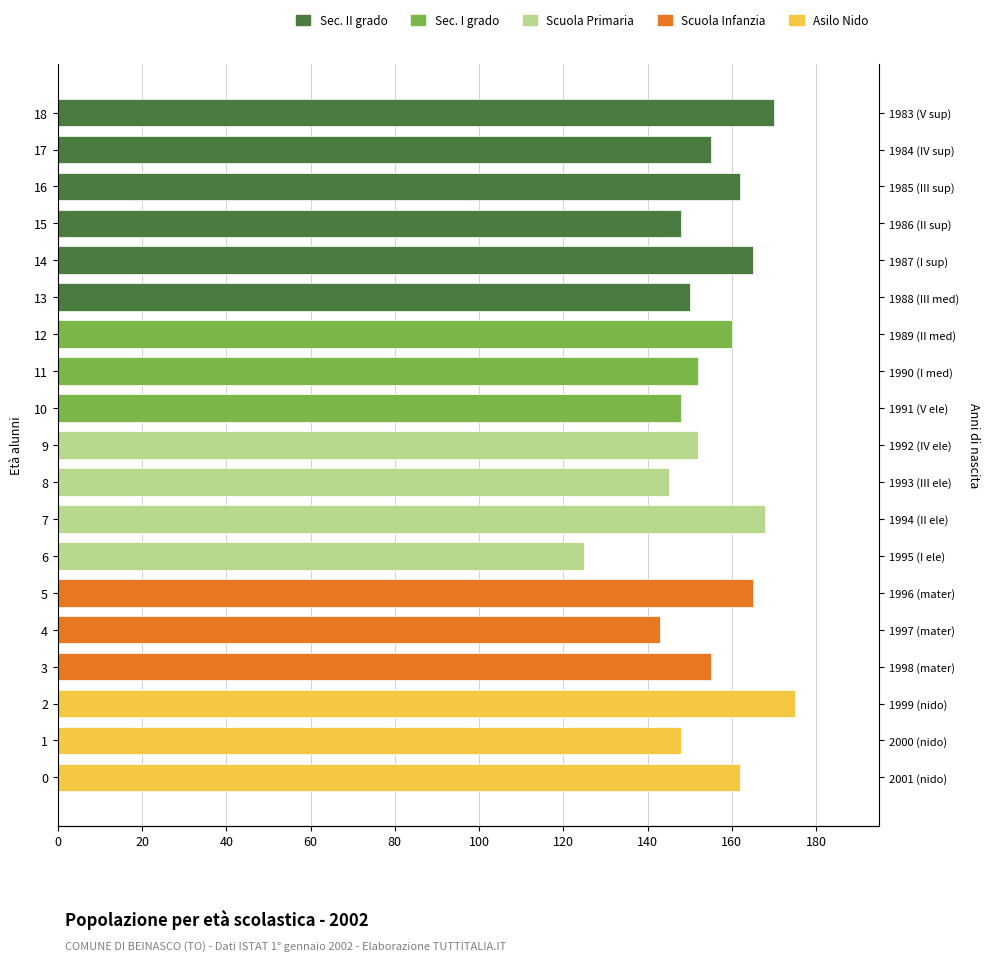

True or false: Sec. II grado has a value of 0 at 11.

True